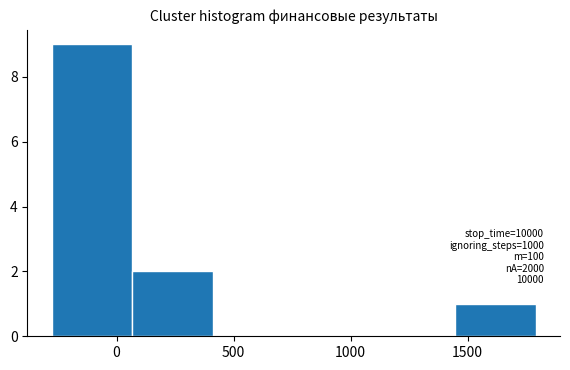

Which range on the x-axis has the tallest bar?

-300 to 50